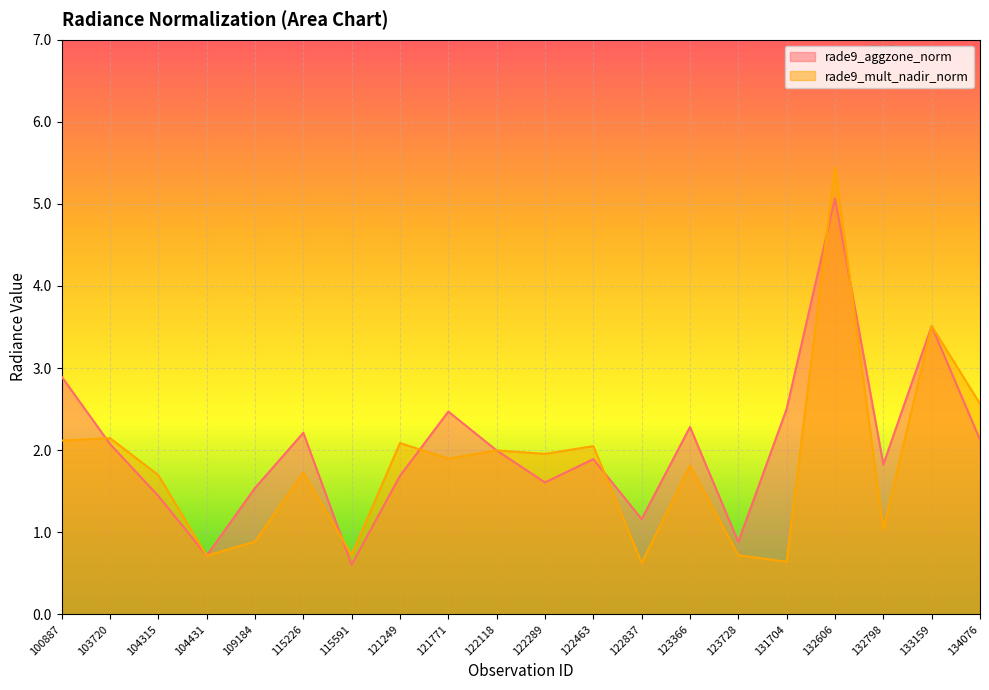

At which category does rade9_mult_nadir_norm reach its first local peak?

103720